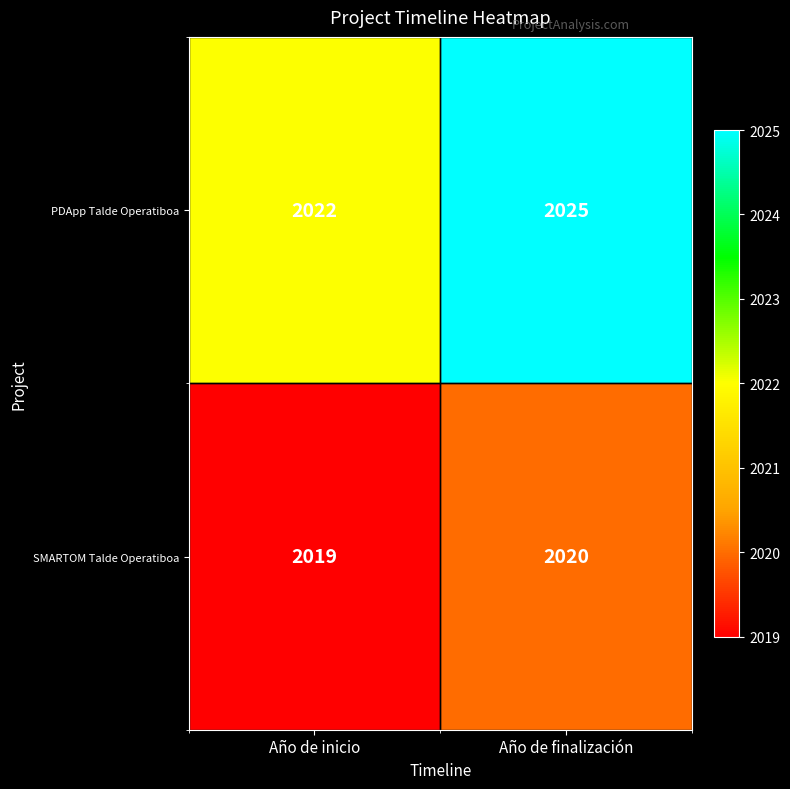

What is the spread (max minus min) of values at Año de finalización?

5